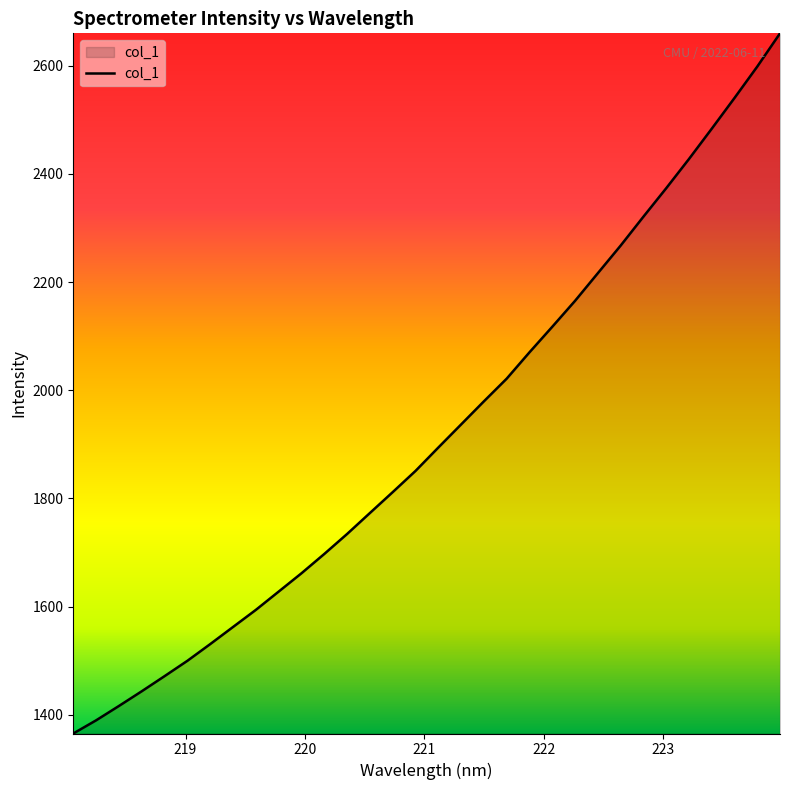

Reading right to left, list all the values displayed in this chart.

2660.0	2598.5	2540.4	2483.5	2427.5	2373.4	2320.8	2267.4	2216.4	2165.3	2117.3	2070.1	2021.3	1979.4	1936.6	1893.9	1850.7	1811.5	1772.9	1734.1	1697.2	1661.5	1627.6	1593.8	1562.2	1530.5	1499.7	1471.3	1443.3	1416.1	1389.6	1365.2